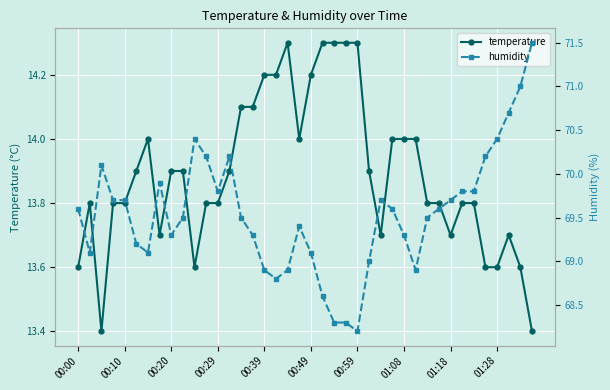

True or false: temperature has more than 0 points higher than both neighbors.

True